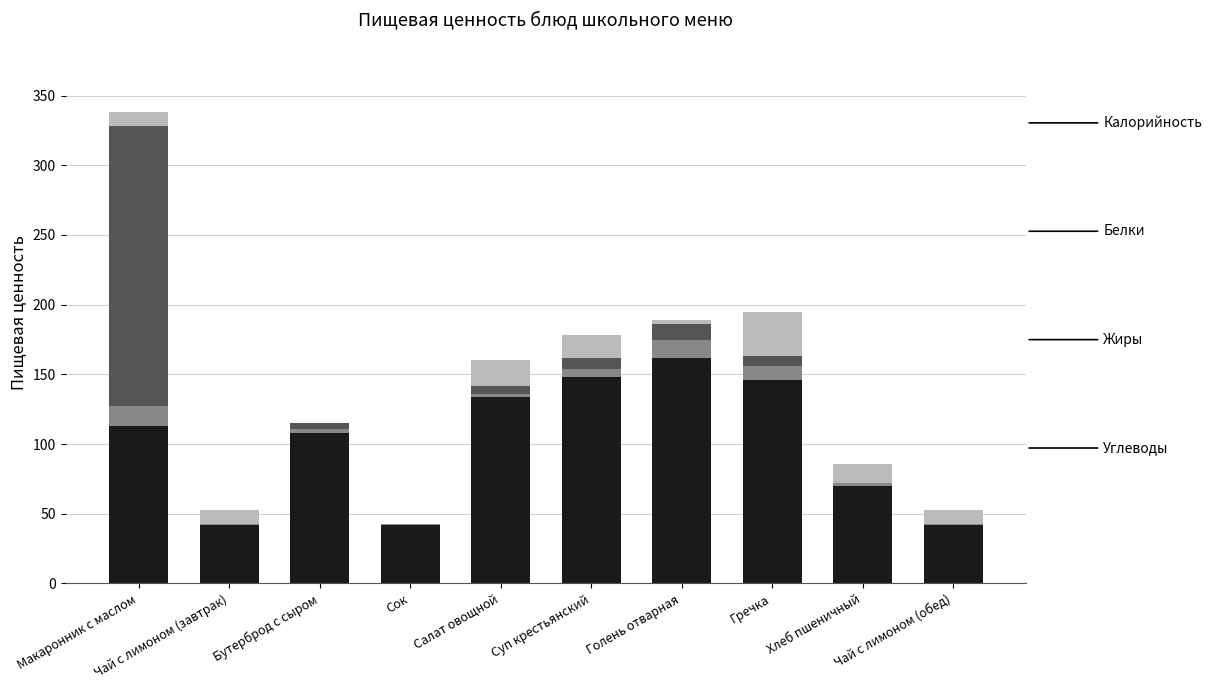

What is the label of the 10th bar from the right?

Макаронник с маслом